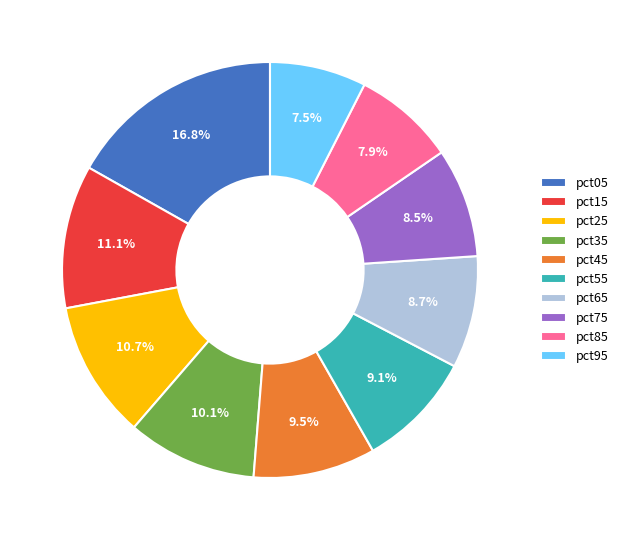

To the nearest percent, what is the average slice percentage?

10%